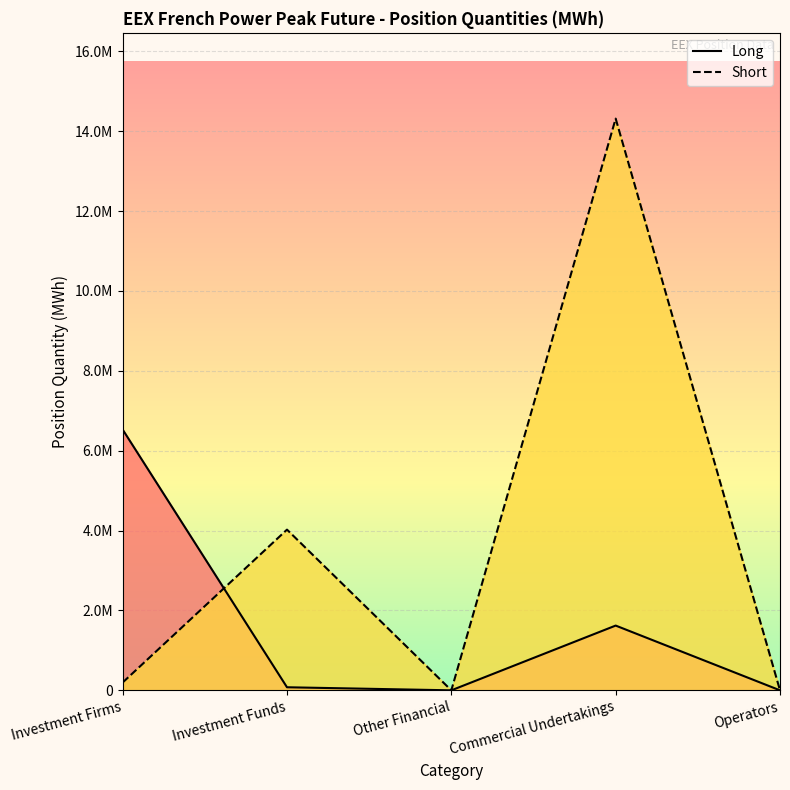

Between Investment Firms and Commercial Undertakings, which series saw the biggest shift?

Short